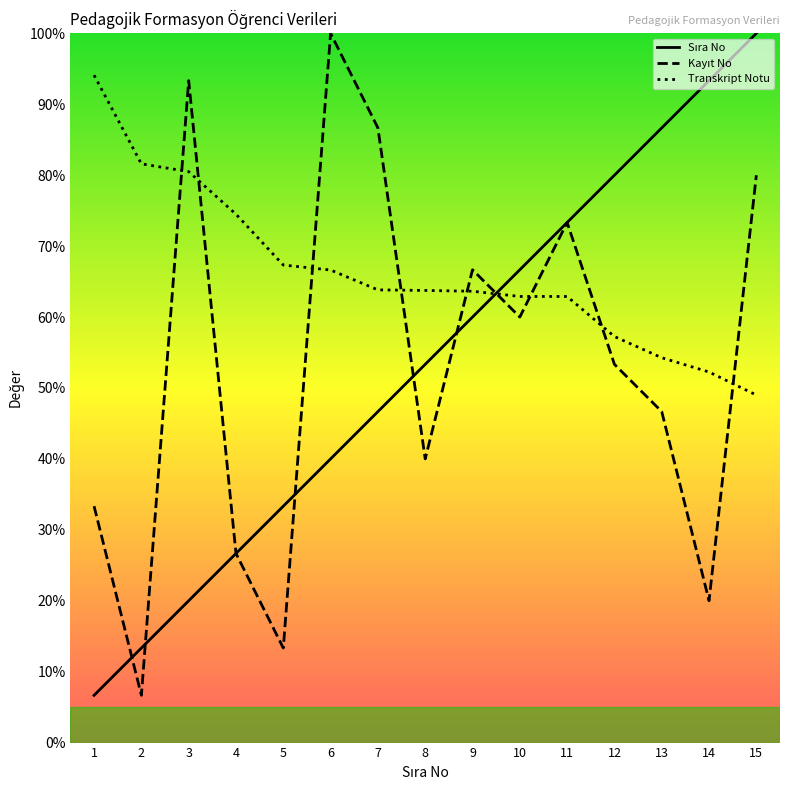

Between 5 and 7, which series saw the biggest shift?

Kayıt No